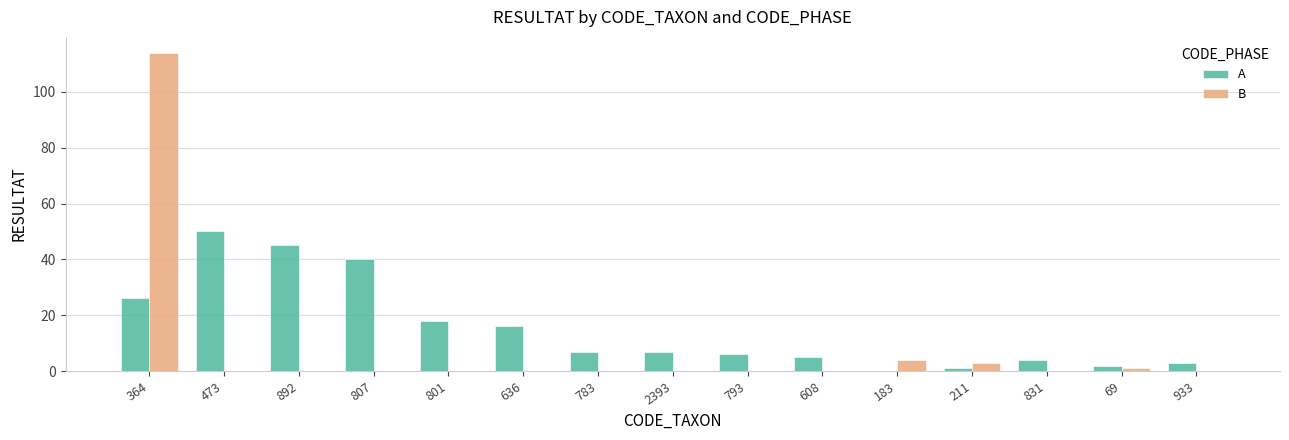

Does the chart contain stacked bars?

No